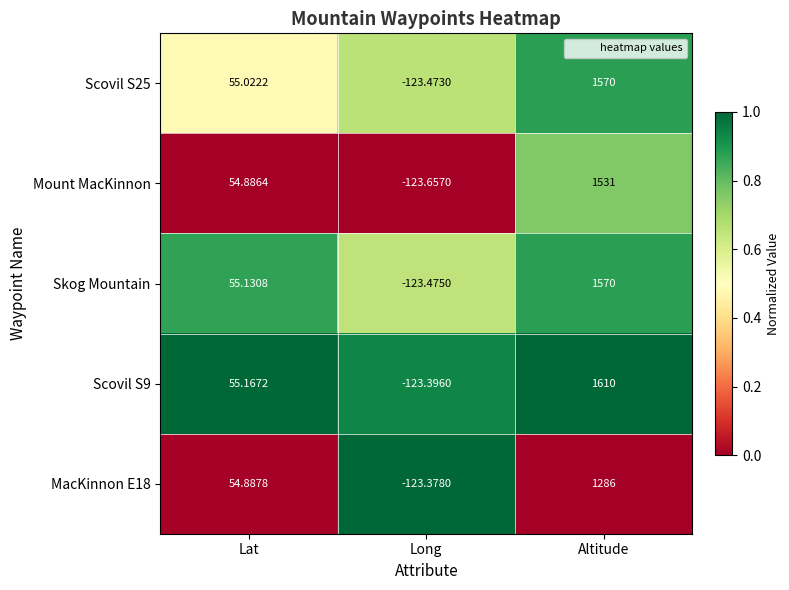

Which series changed the most between Lat and Long?

Skog Mountain